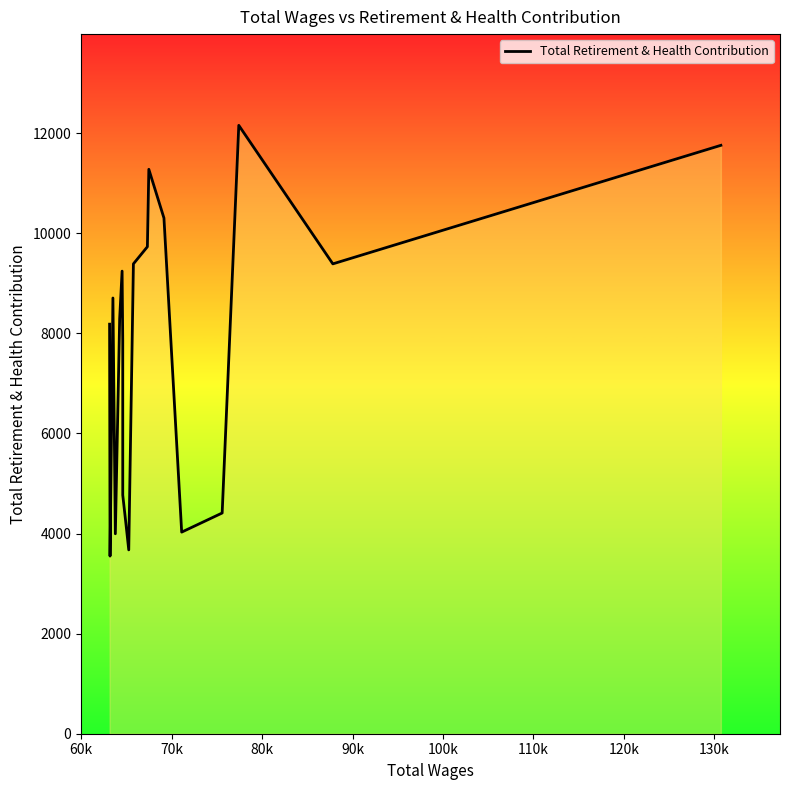

What is the average value?

7510